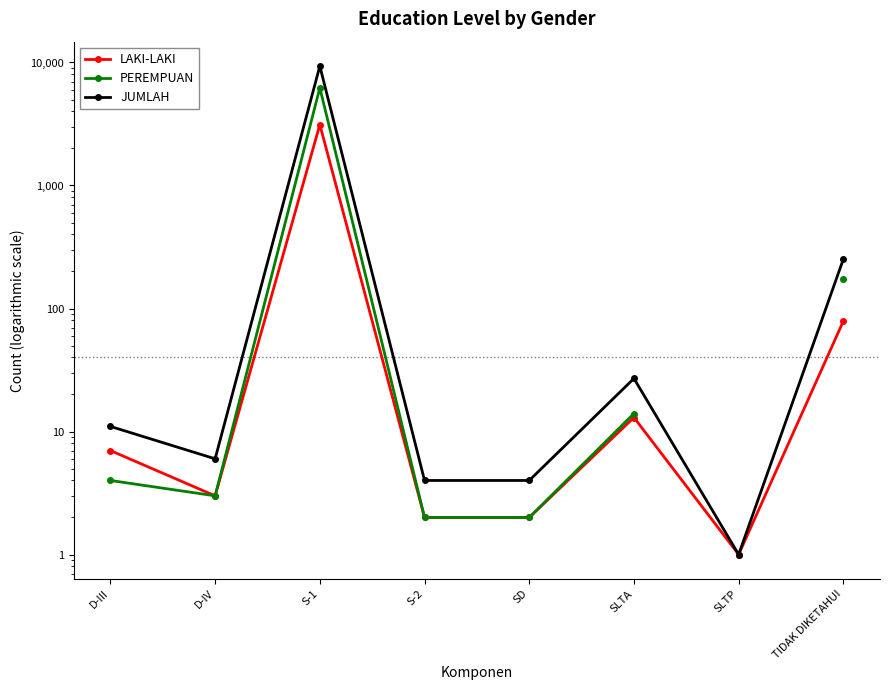

Which series has the largest total across all categories?

JUMLAH